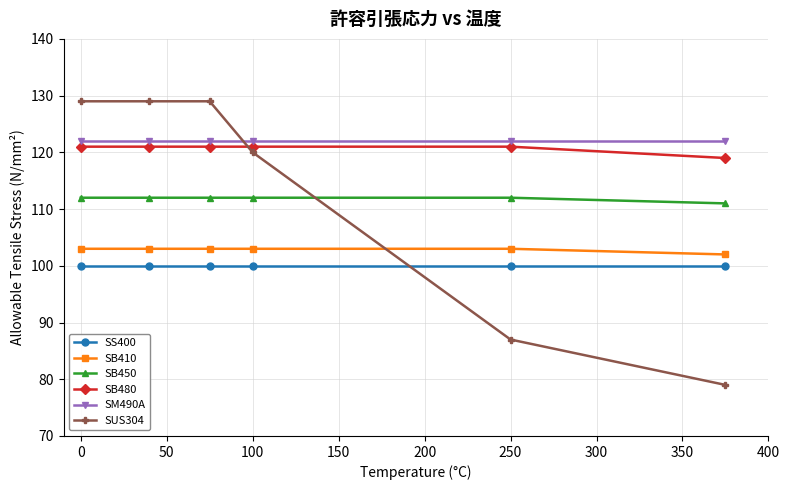

At how many categories does at least one series exceed 88?

6